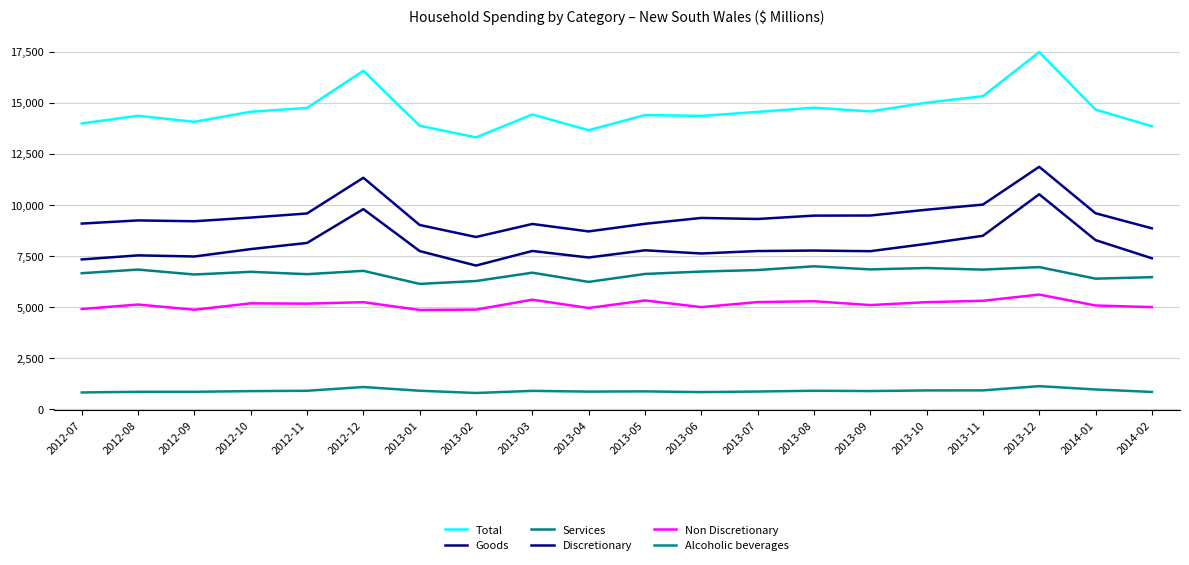

In Total, how many points are lower than both neighbors (excluding endpoints)?

5